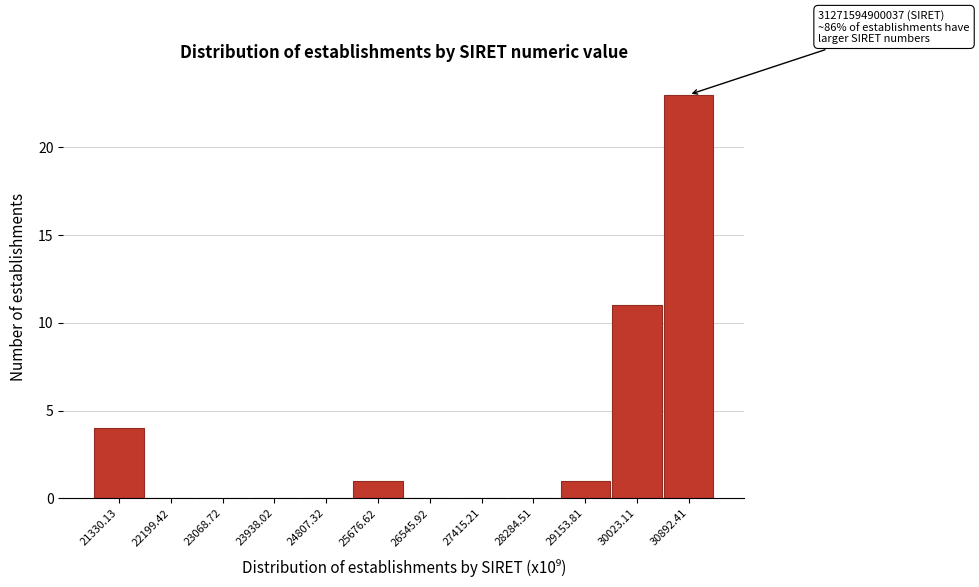

Reading left to right, transcribe all the data shown in this chart.

21330.13=4	22199.42=0	23068.72=0	23938.02=0	24807.32=0	25676.62=1	26545.92=0	27415.21=0	28284.51=0	29153.81=1	30023.11=11	30892.41=23